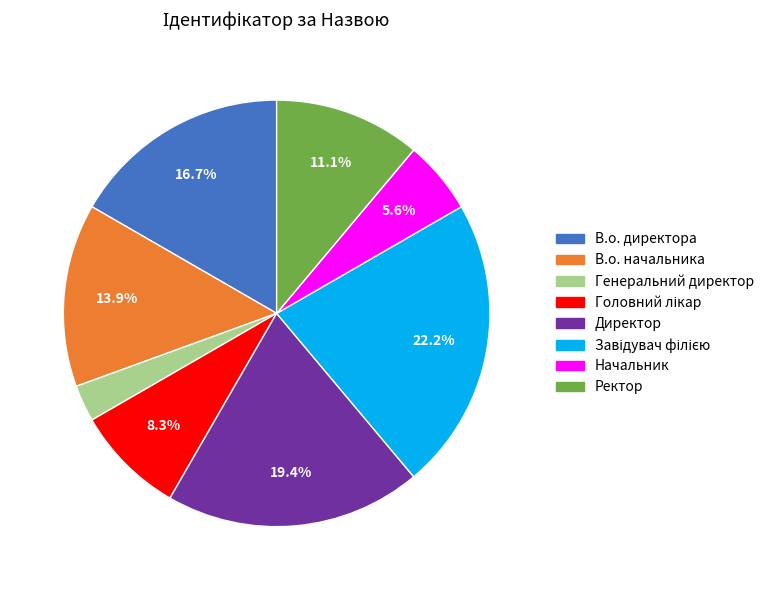

How much of the chart is everything except В.о. начальника?

86.1%